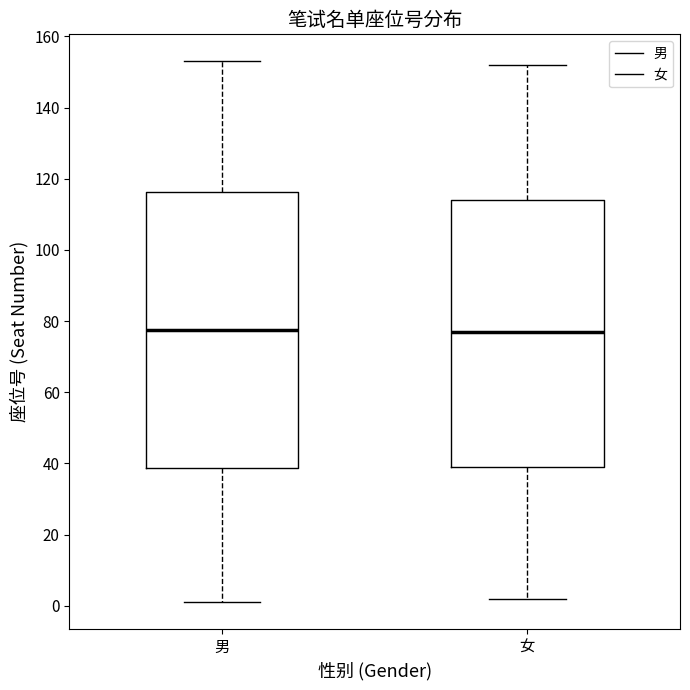

Reading left to right, read every box against the y-axis: the position of its median line, the range the box covers, and the ends of its whiskers. The values are not printed on the chart, so give them approximately, as read against the axis.

男: median 78, box 38 to 116, whiskers 2 to 154
女: median 78, box 40 to 114, whiskers 2 to 152